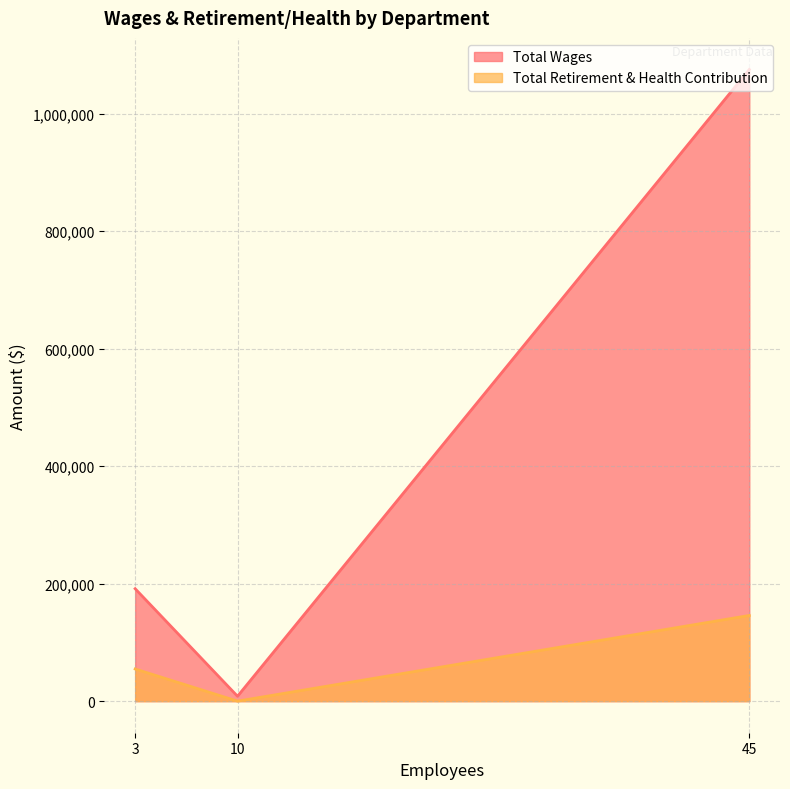

What is the sum of all Total Wages values?

1275129